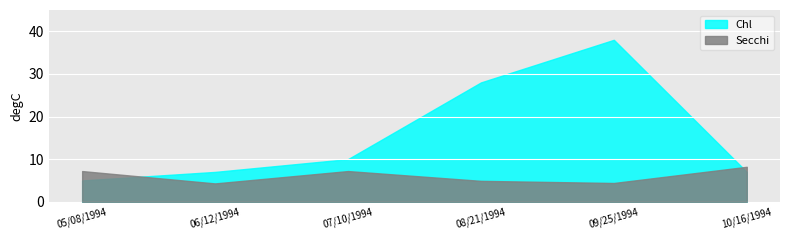

True or false: Chl and Secchi cross at least once.

True